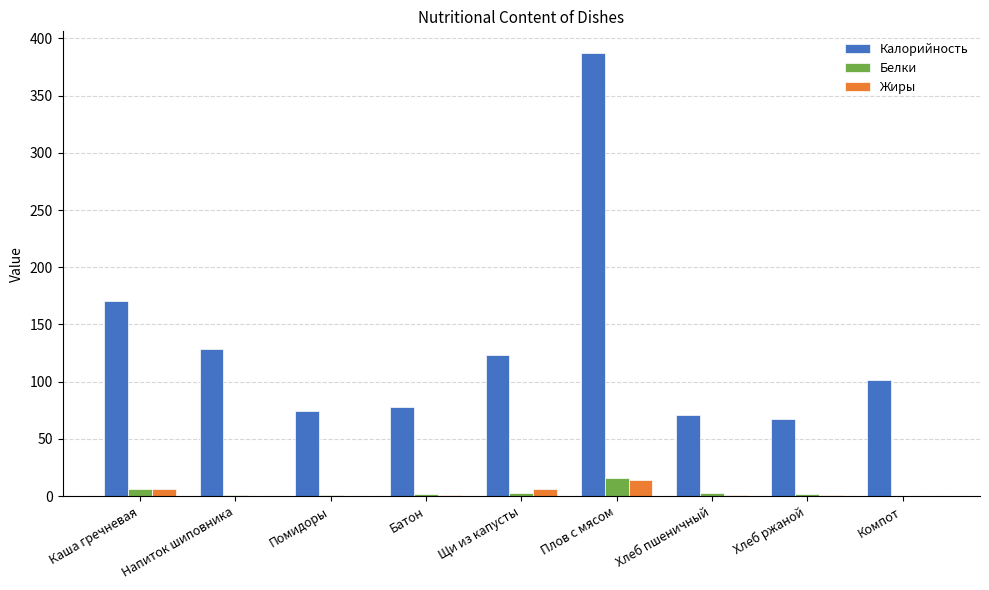

Is the value of Белки at Помидоры greater than the value of Калорийность at Хлеб пшеничный?

No